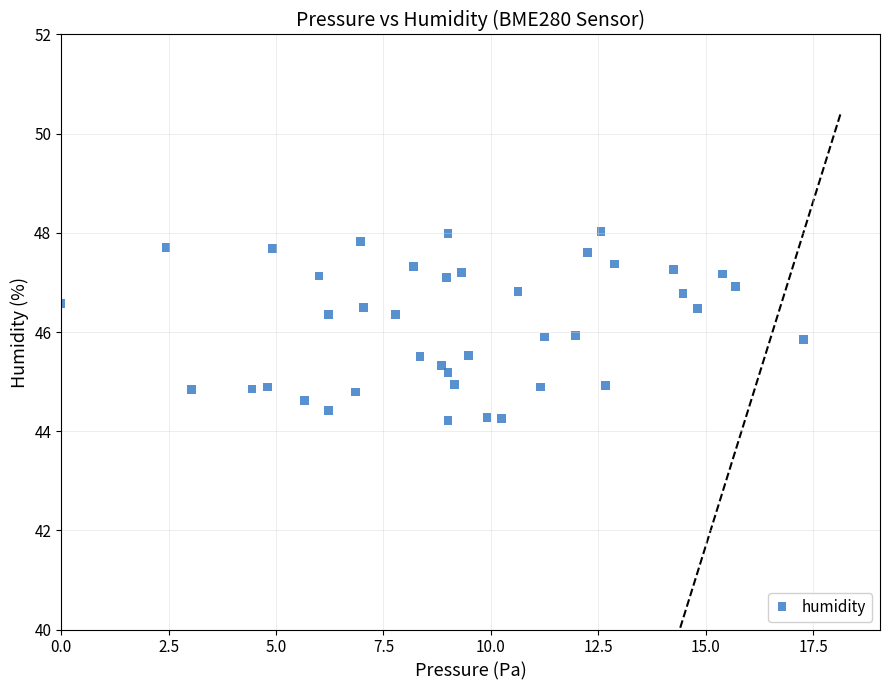

What is the range of Y values (max minus min)?

3.8